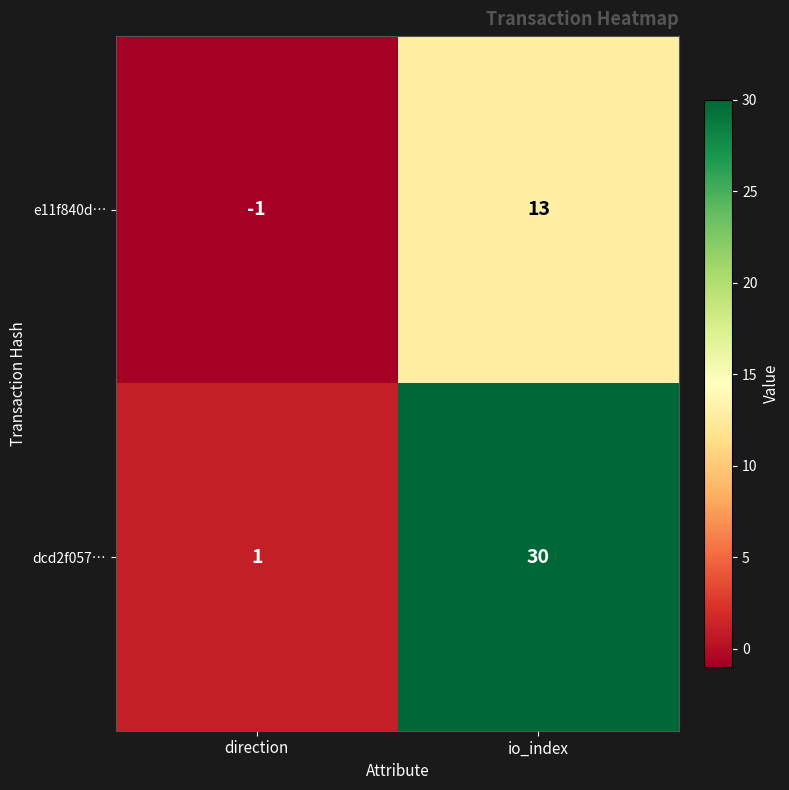

What is the minimum value shown in the chart?

-1